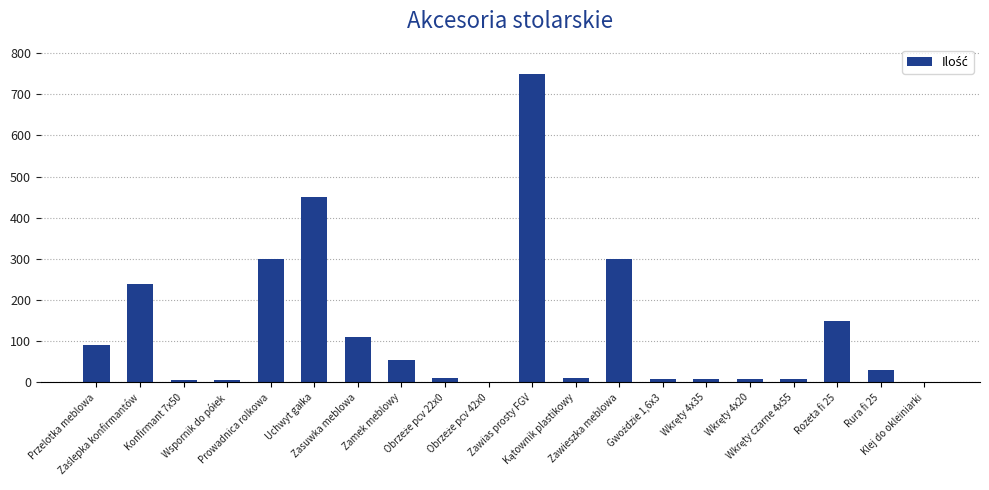

What is the sum of all values?

2545